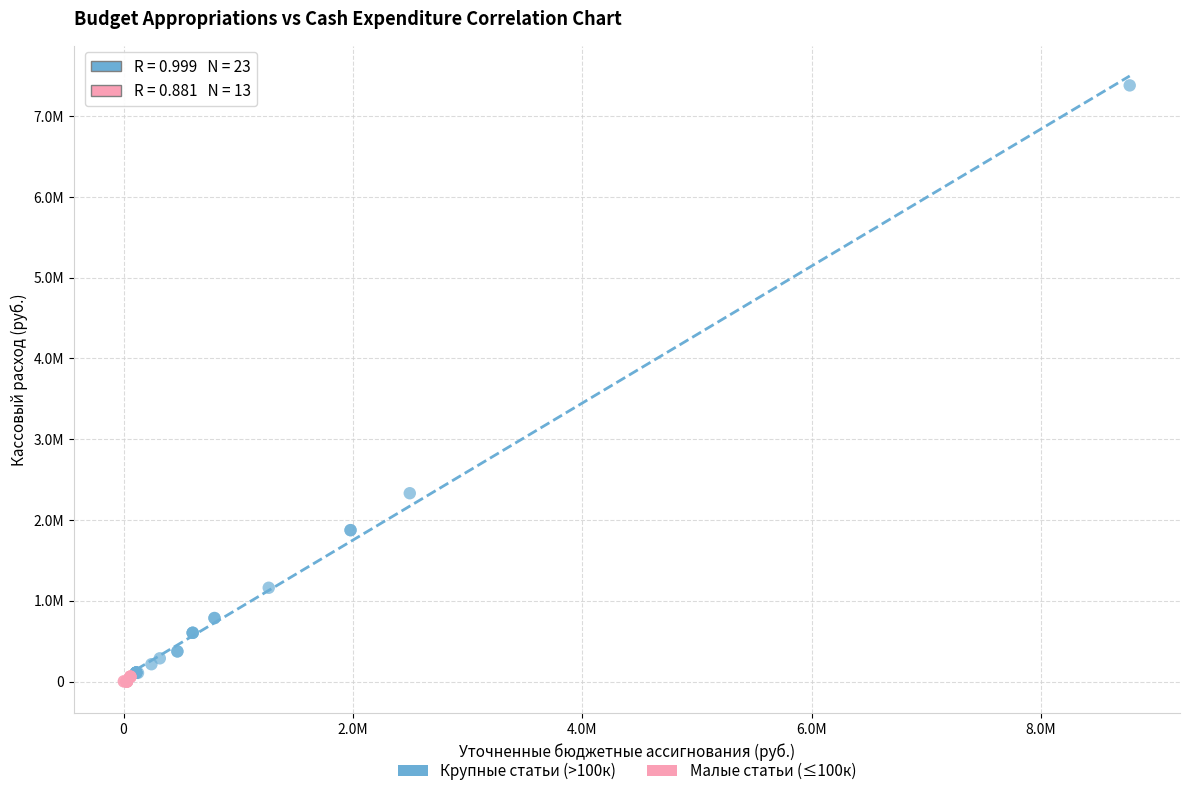

What are all the series names shown in the legend?

Крупные статьи (>100к), Малые статьи (≤100к)